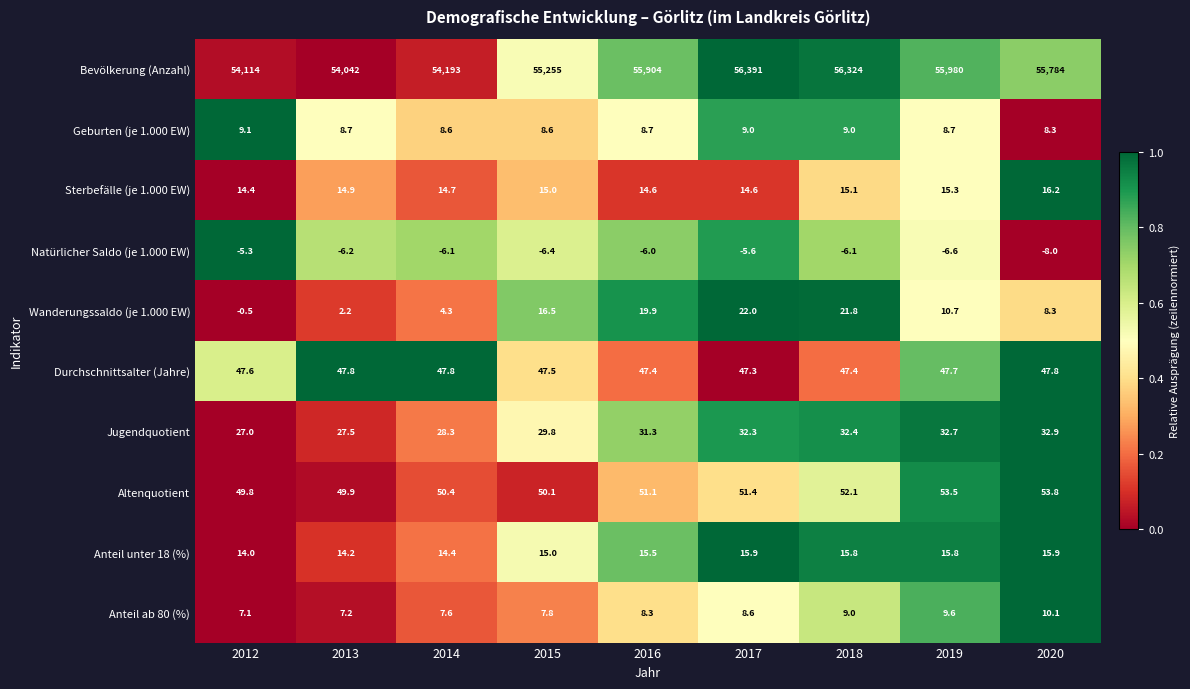

What is the maximum value shown in the chart?

56391.0